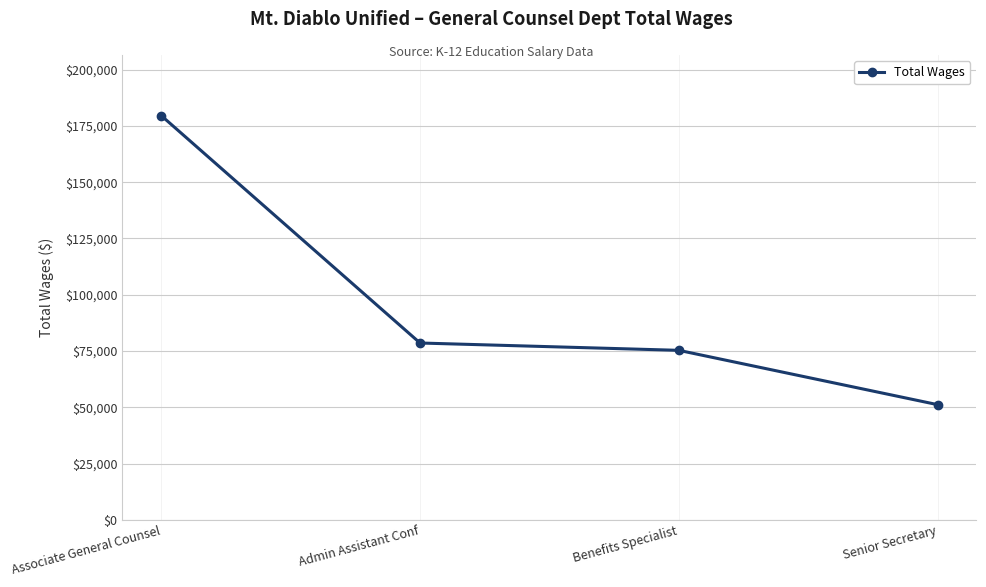

The chart shows a value of 51198 at Senior Secretary. True or false?

True